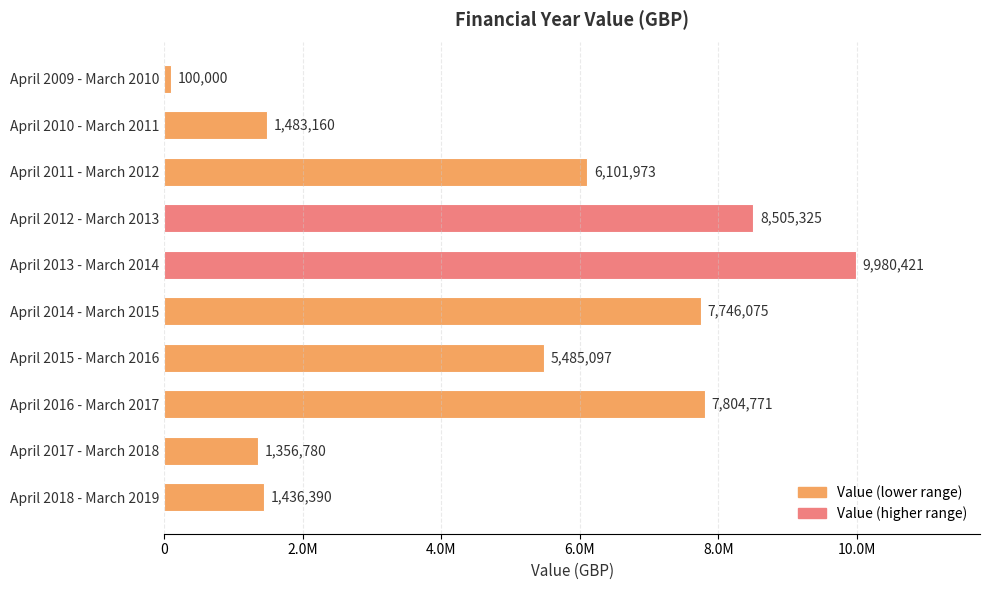

Are the bars horizontal?

Yes